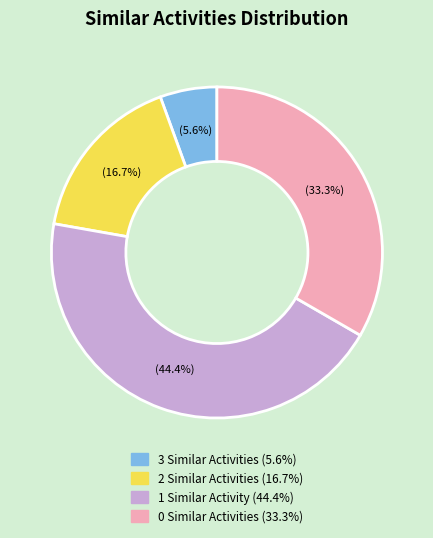

Does any single category account for the majority?

No